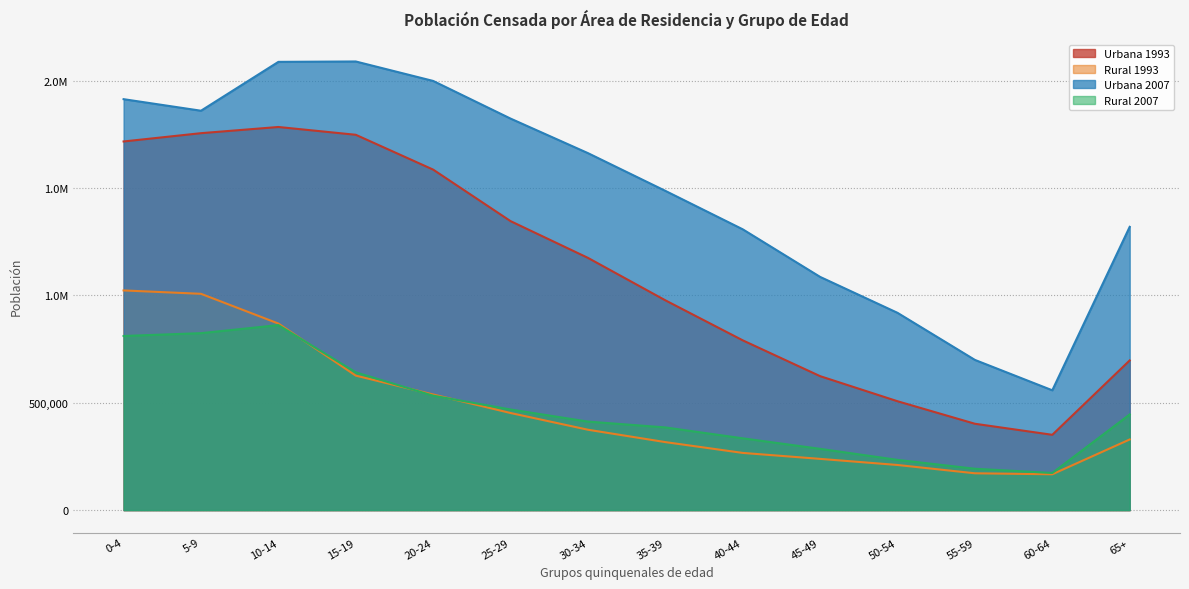

Read the Rural 2007 value at 35-39.

385108